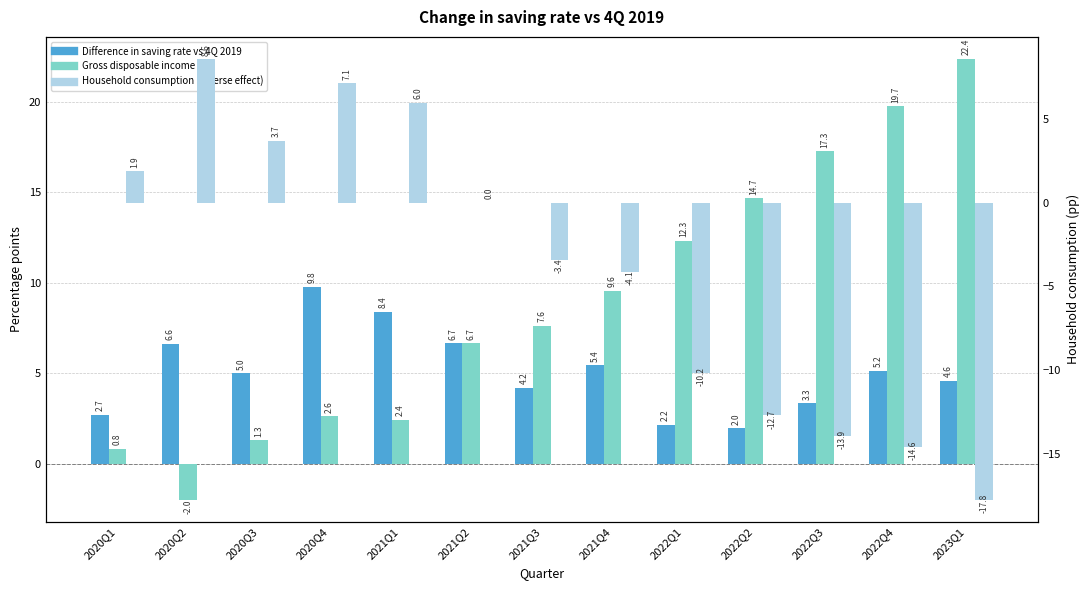

Reading right to left, list all the values displayed in this chart.

Difference in saving rate vs 4Q 2019: 4.6	5.2	3.3	2.0	2.2	5.4	4.2	6.7	8.4	9.8	5.0	6.6	2.7
Gross disposable income: 22.4	19.7	17.3	14.7	12.3	9.6	7.6	6.7	2.4	2.6	1.3	-2.0	0.8
Household consumption (inverse effect): -17.8	-14.6	-13.9	-12.7	-10.2	-4.1	-3.4	0.0	6.0	7.1	3.7	8.6	1.9